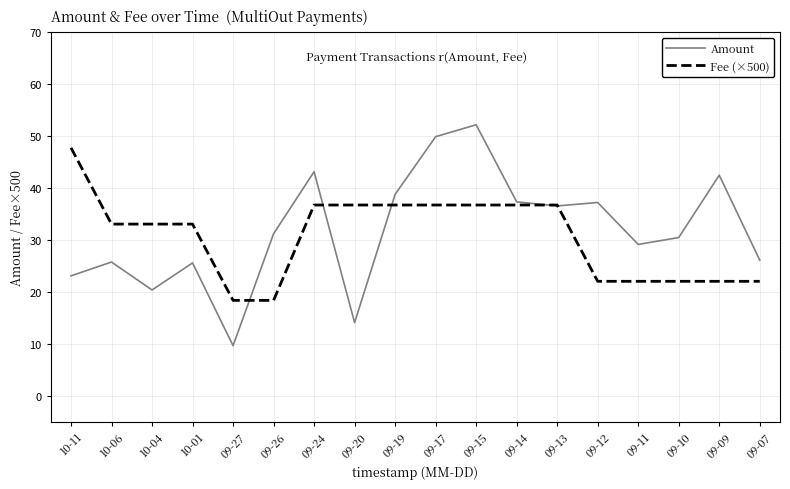

Which label corresponds to the largest value in the chart?

09-15